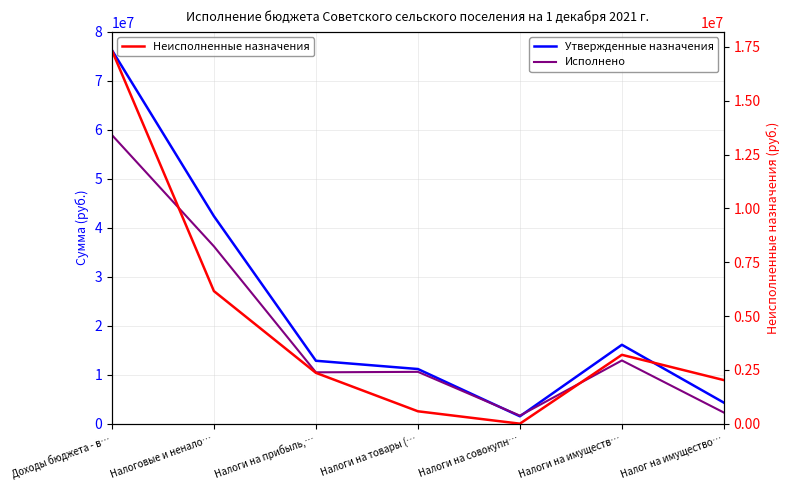

True or false: Исполнено has a value of 1640423.6 at Налоги на совокупн….

True